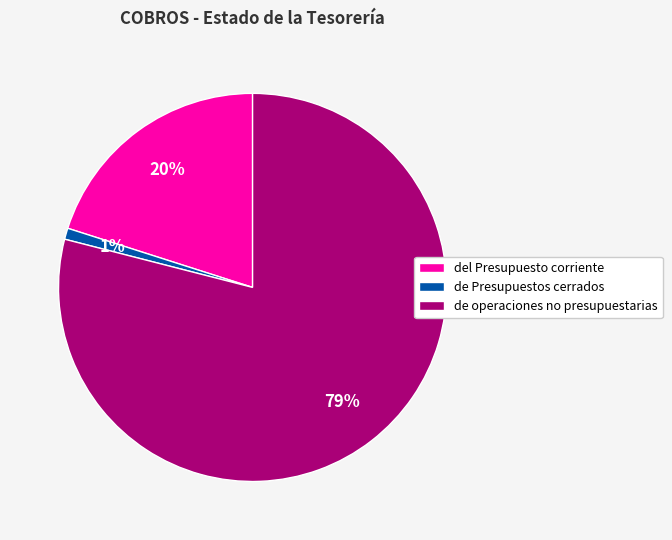

Does de operaciones no presupuestarias represent more than half of the total?

Yes